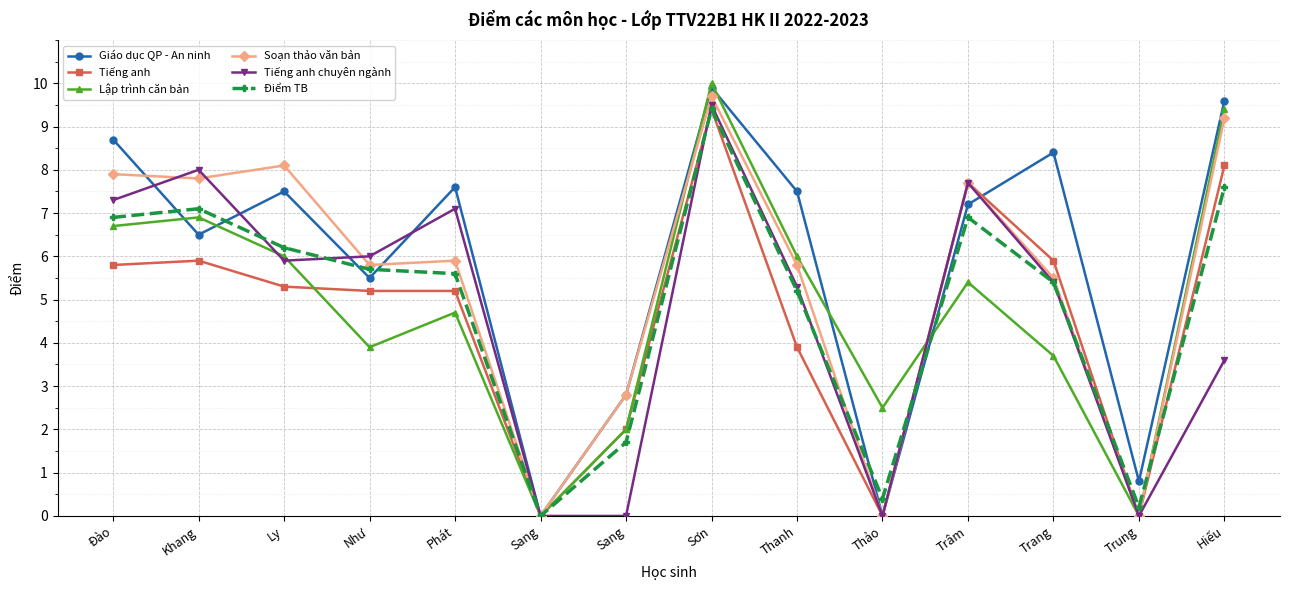

Where is Lập trình căn bản nearest to the value 5?

Phát